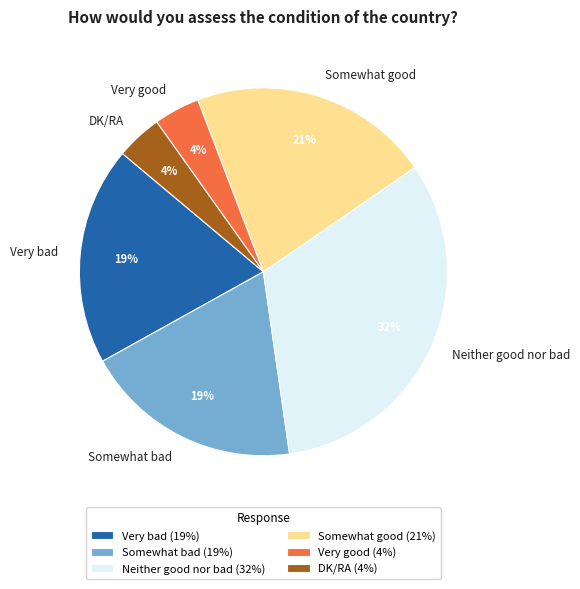

Is there a majority slice in this chart?

No